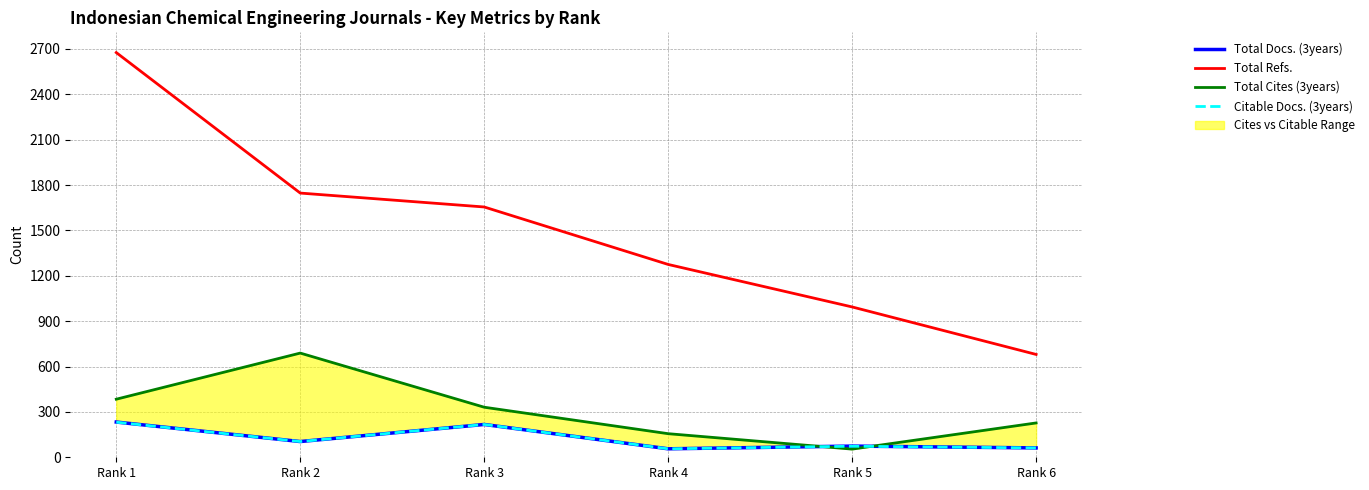

What is the value of the Total Refs. point at the 5th from the left?

994